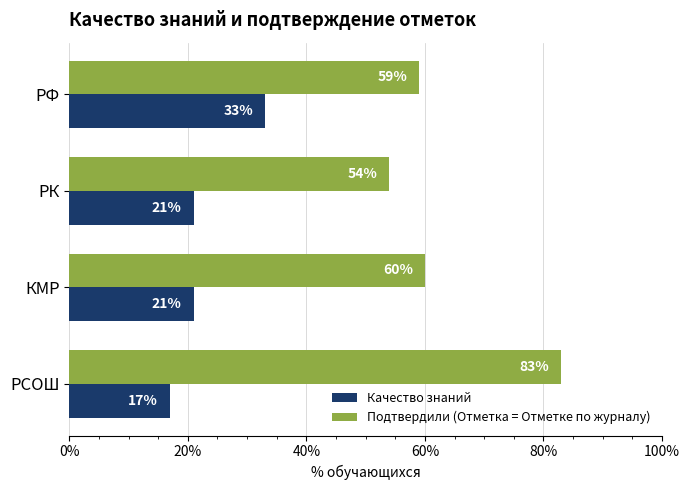

Which series has the largest total across all categories?

Подтвердили (Отметка = Отметке по журналу)